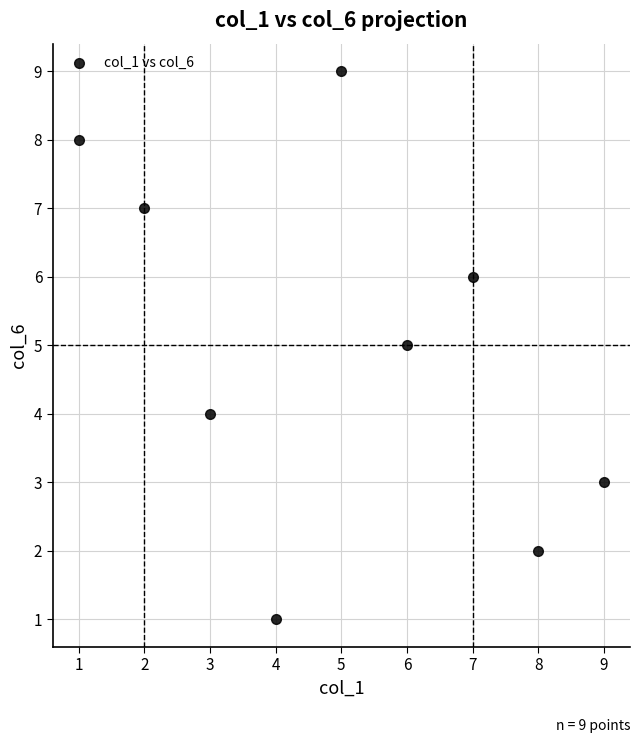

What is the range of X values (max minus min)?

8